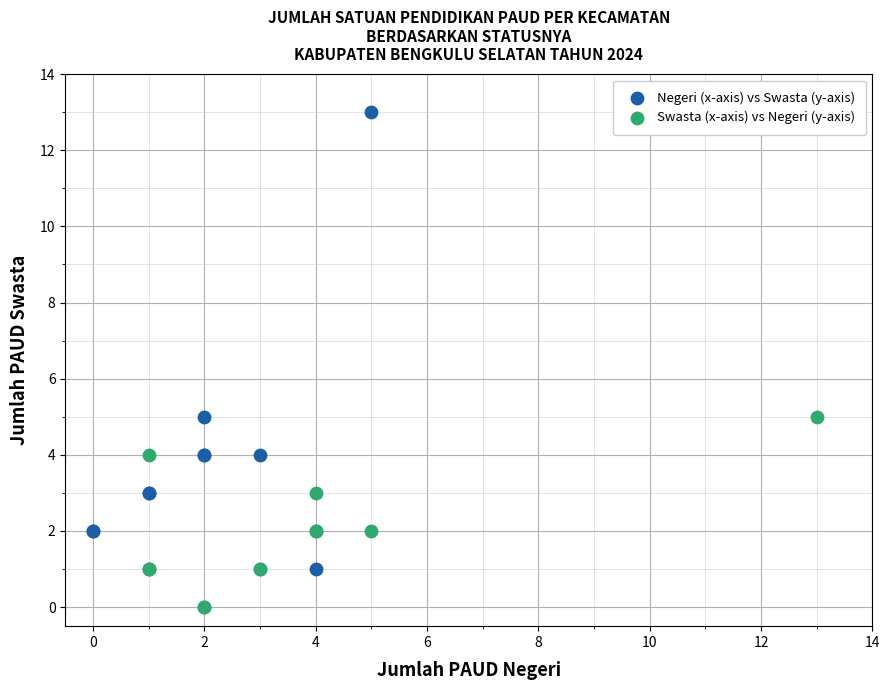

What are all the series names shown in the legend?

Negeri (x-axis) vs Swasta (y-axis), Swasta (x-axis) vs Negeri (y-axis)